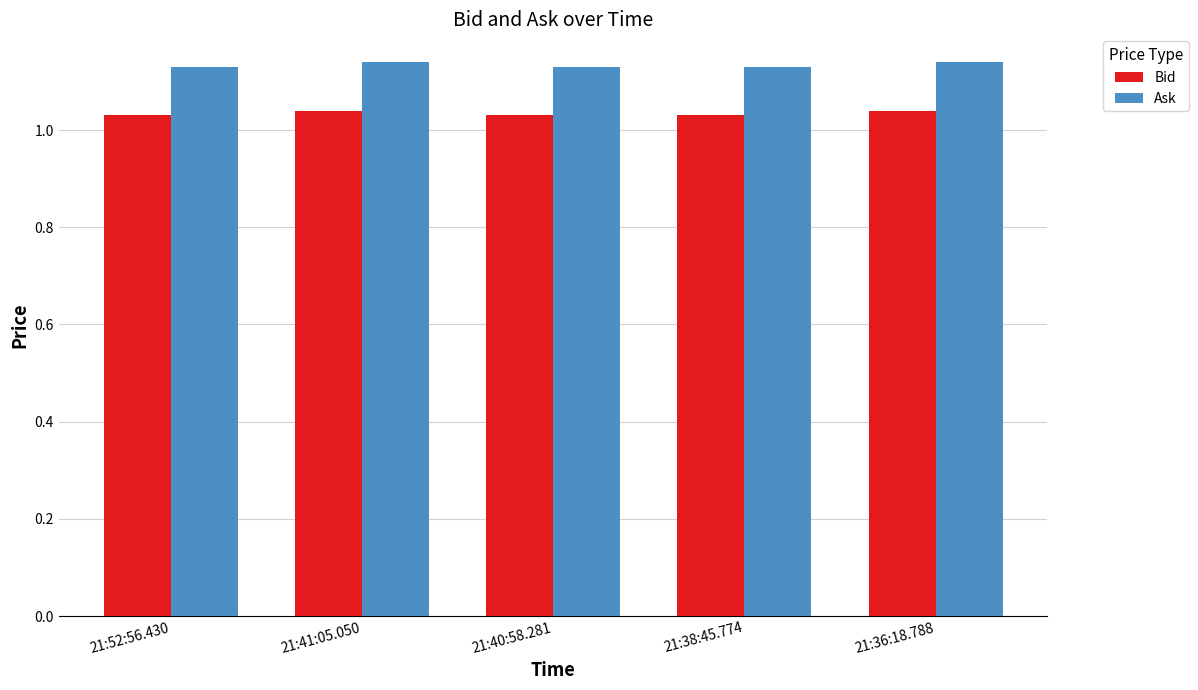

What is the sum of the Bid values at 21:36:18.788 and 21:38:45.774?

2.1